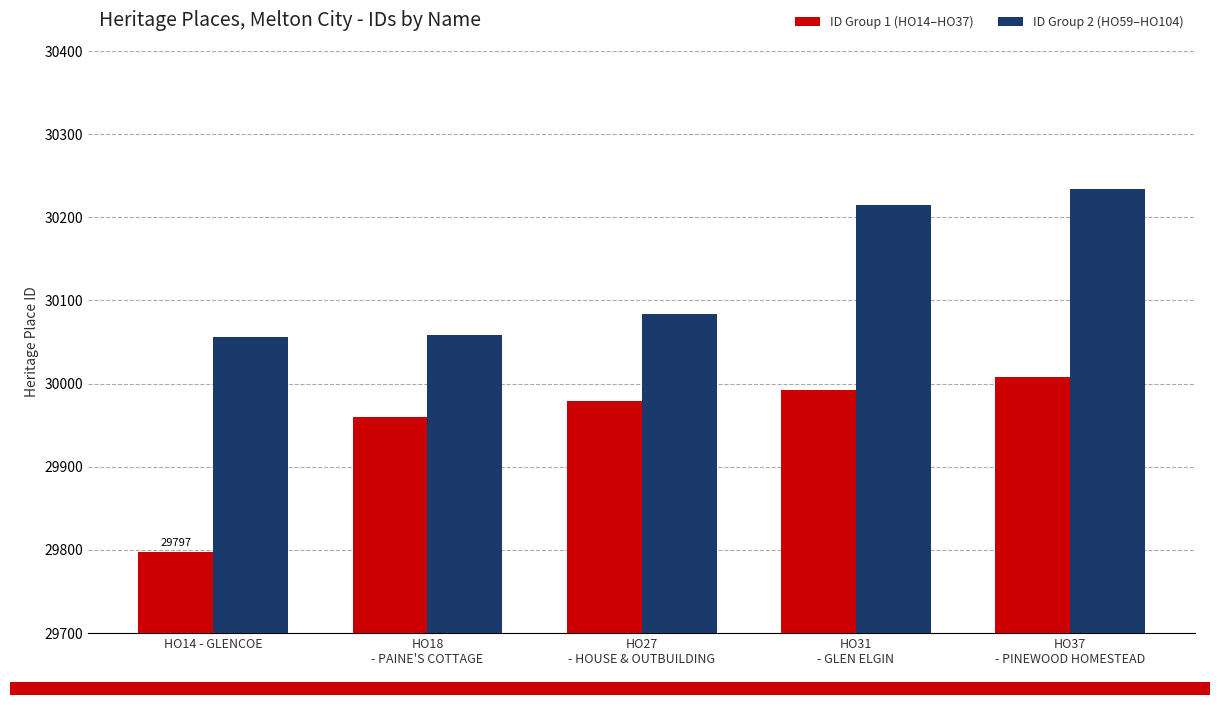

What is the label of the 3rd bar from the left?

HO27
- HOUSE & OUTBUILDING